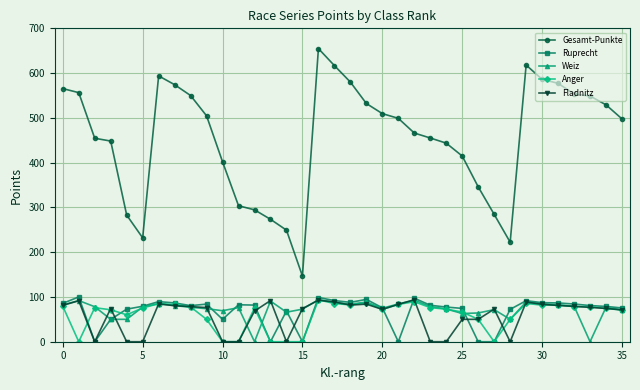

At how many categories does at least one series exceed 132?

36